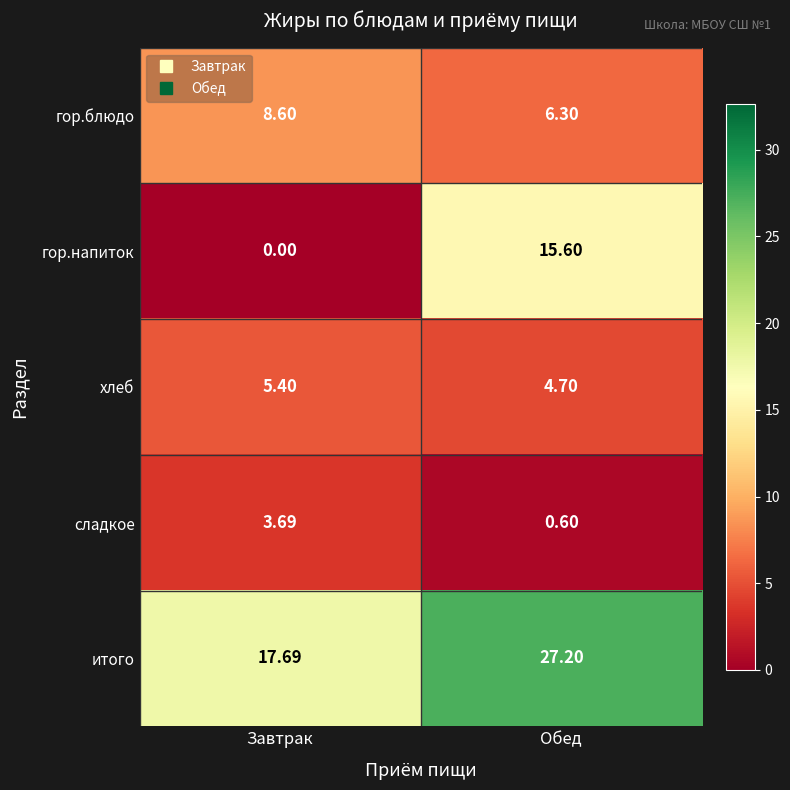

Which series has the widest spread of values?

гор.напиток